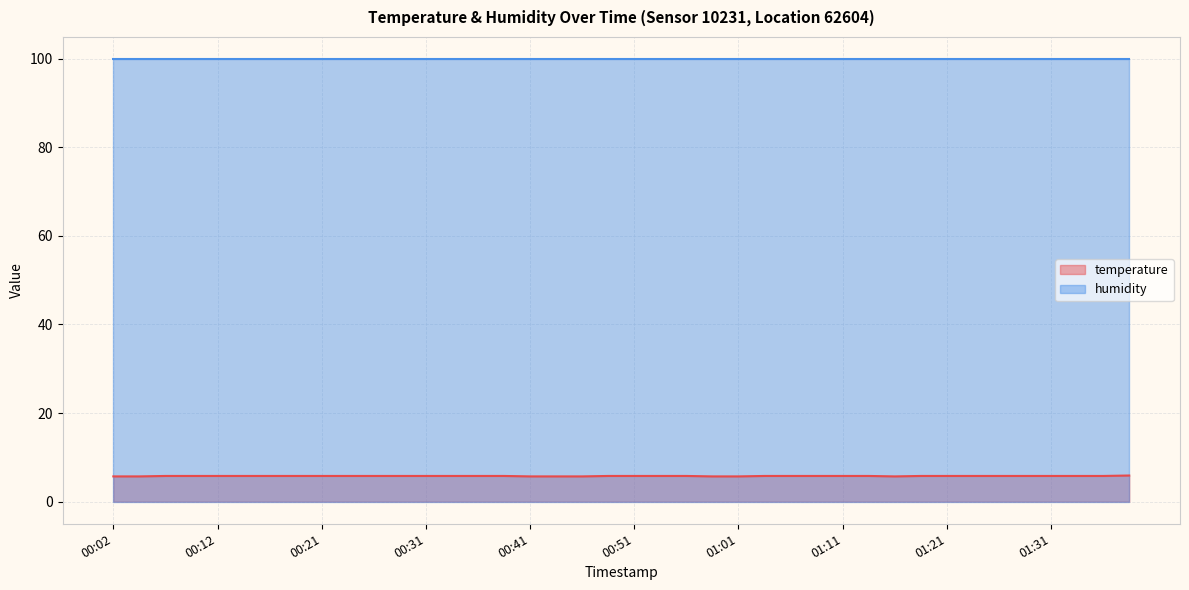

What is the greatest value displayed?

99.9